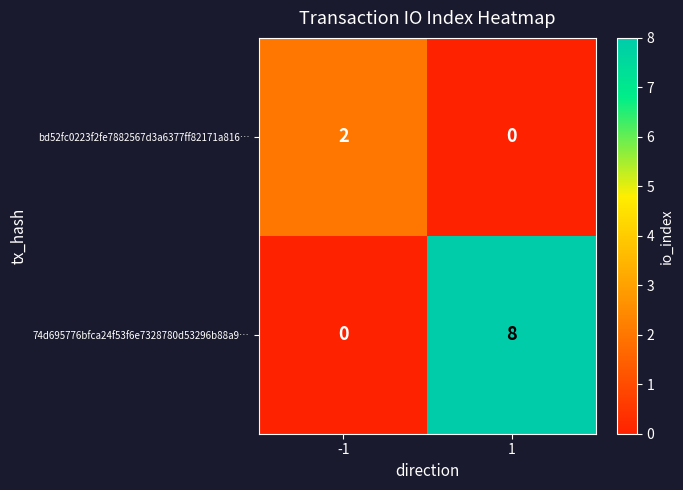

Reading left to right, transcribe all the data shown in this chart.

bd52fc0223f2fe7882567d3a6377ff82171a816…: 2	0
74d695776bfca24f53f6e7328780d53296b88a9…: 0	8